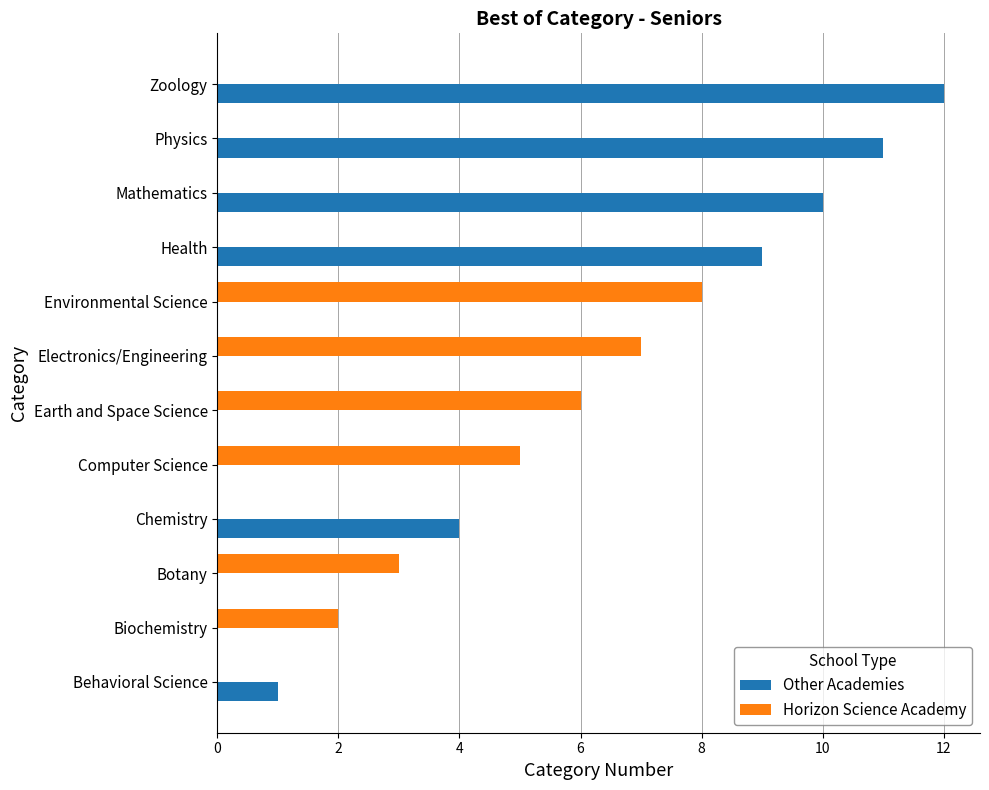

The Horizon Science Academy series shows 6 at Earth and Space Science. True or false?

True